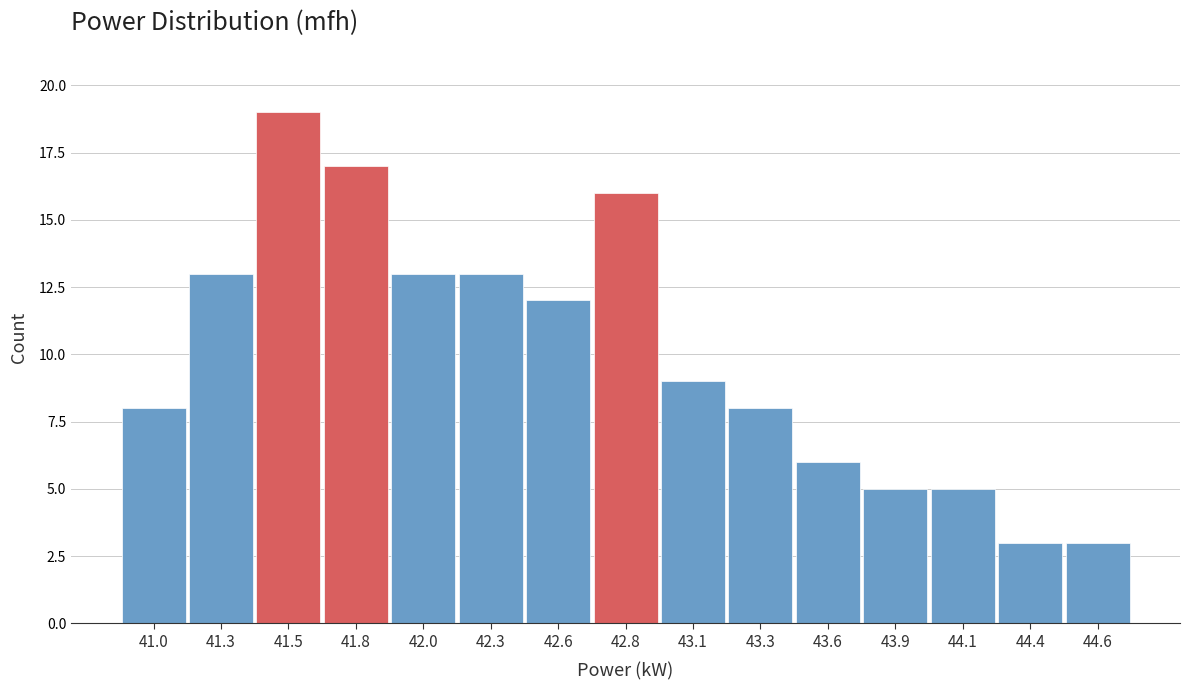

Reading left to right, transcribe all the data shown in this chart.

8	13	19	17	13	13	12	16	9	8	6	5	5	3	3